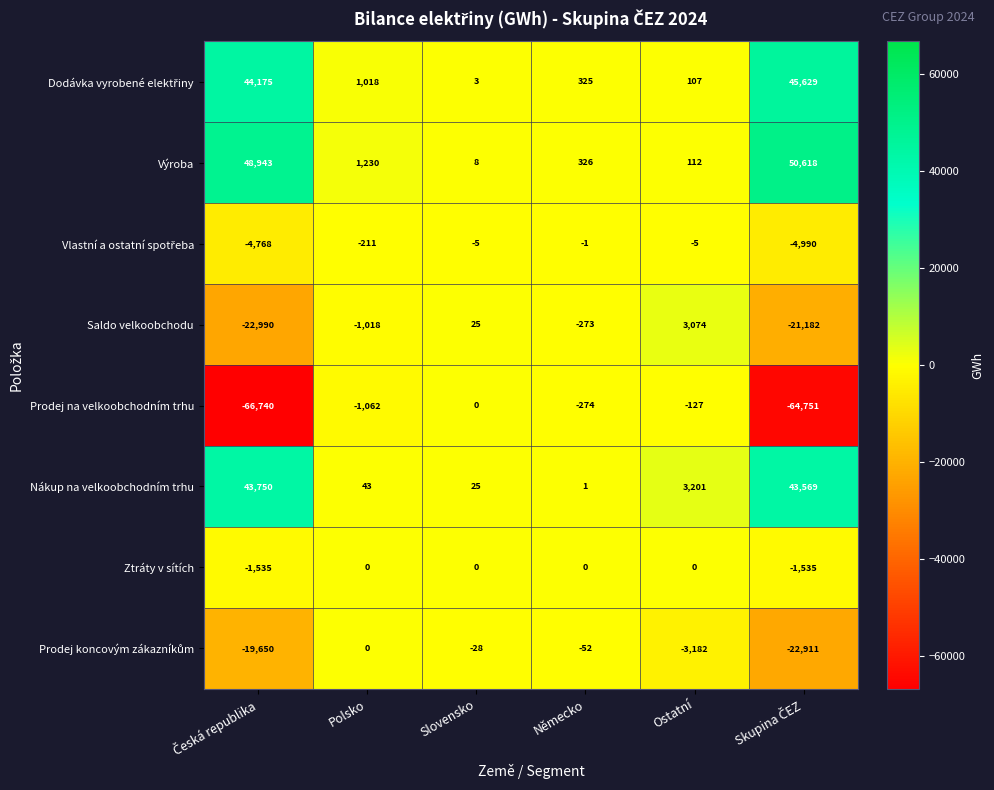

Which series has the largest total across all categories?

Výroba